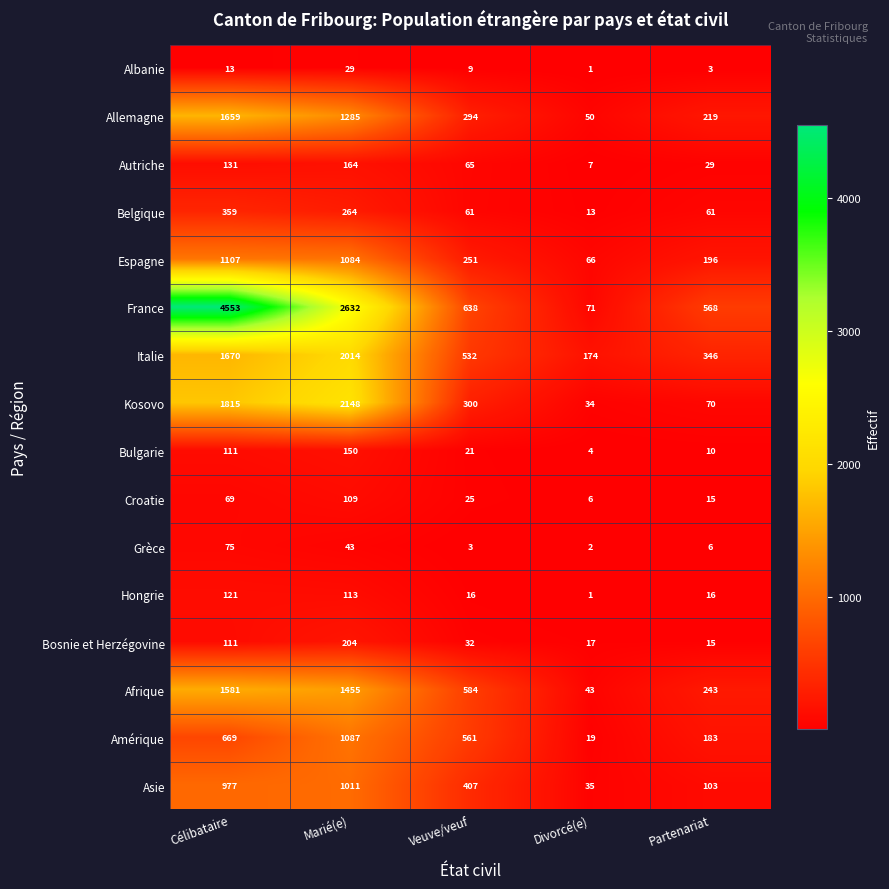

Which series changed the most between Marié(e) and Divorcé(e)?

France